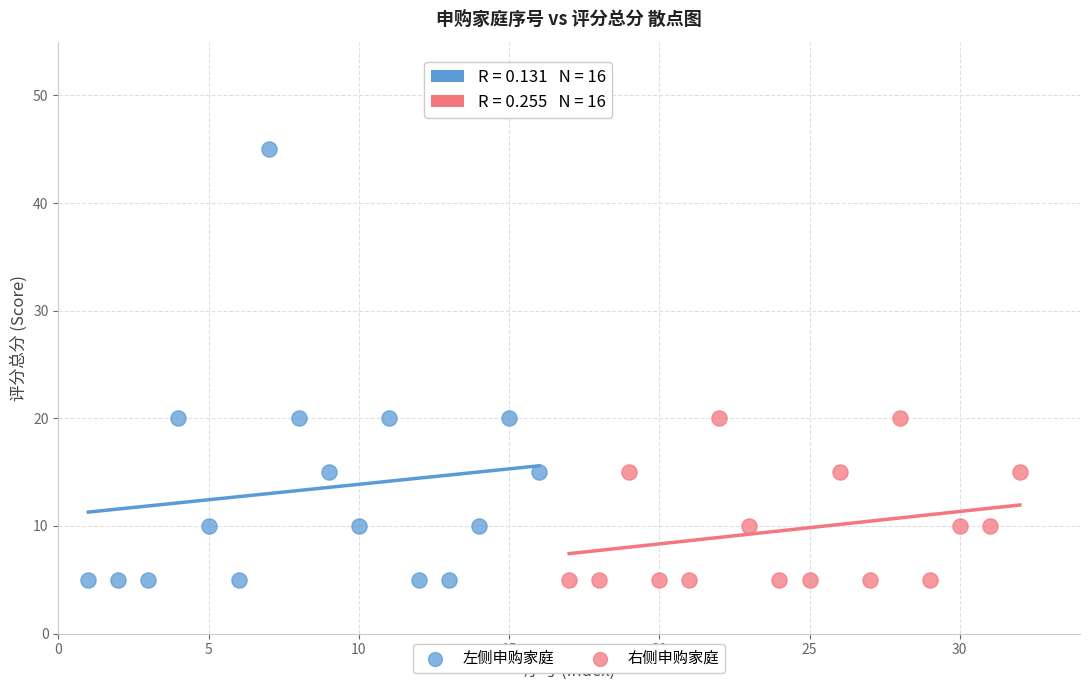

Which series contains the highest Y value?

左侧申购家庭